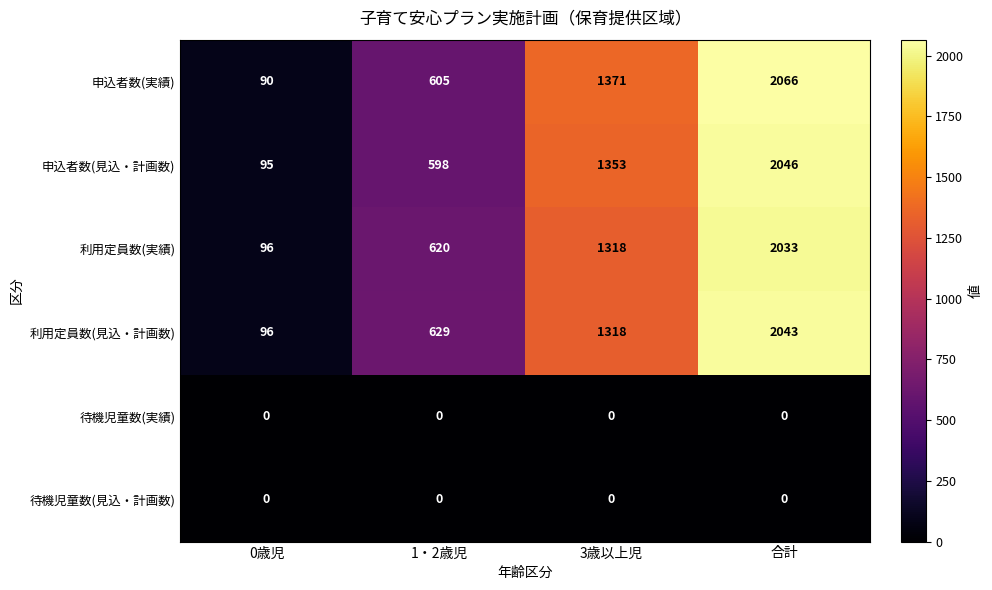

Count the number of data series in this chart.

6